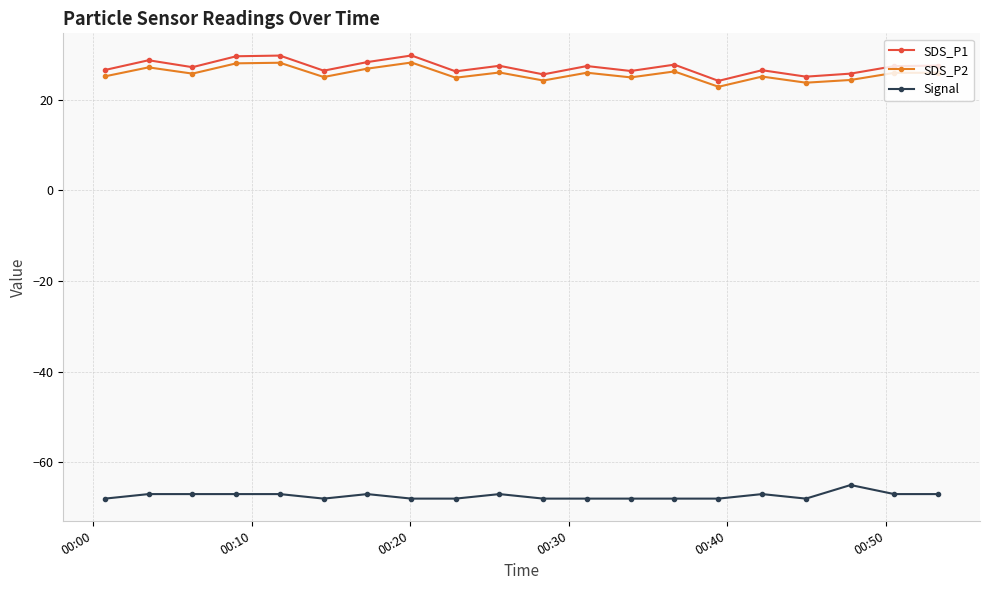

What is the value of the SDS_P1 point at the 2nd from the left?

28.7